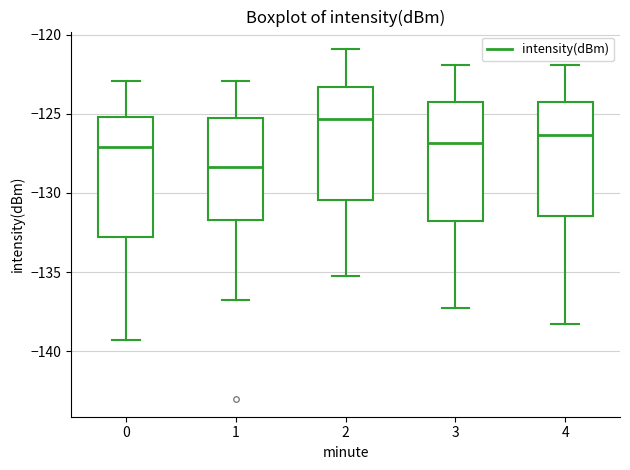

Reading left to right, read every box against the y-axis: the position of its median line, the range the box covers, and the ends of its whiskers. The values are not printed on the chart, so give them approximately, as read against the axis.

0: median -127.0, box -133.0 to -125.0, whiskers -139.5 to -123.0
1: median -128.5, box -131.5 to -125.5, whiskers -137.0 to -123.0
2: median -125.5, box -130.5 to -123.5, whiskers -135.5 to -121.0
3: median -127.0, box -132.0 to -124.5, whiskers -137.5 to -122.0
4: median -126.5, box -131.5 to -124.5, whiskers -138.5 to -122.0